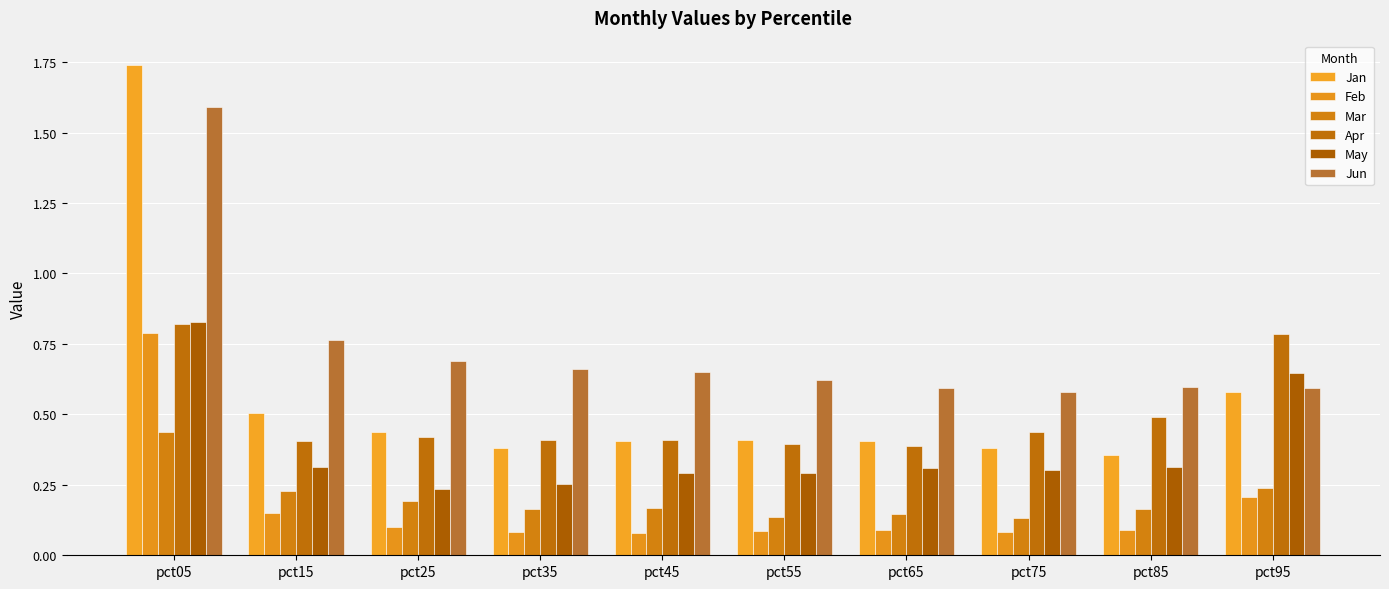

Is it true that Jun equals 0.9 at pct75?

False